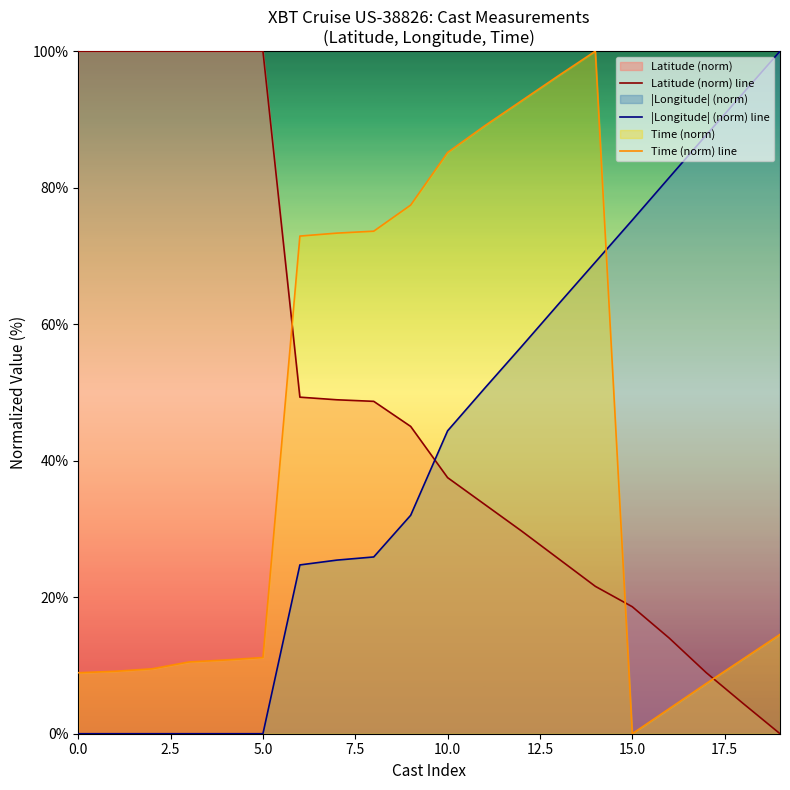

What is the difference between the maximum and minimum values in the Time (norm) line series?

100.0